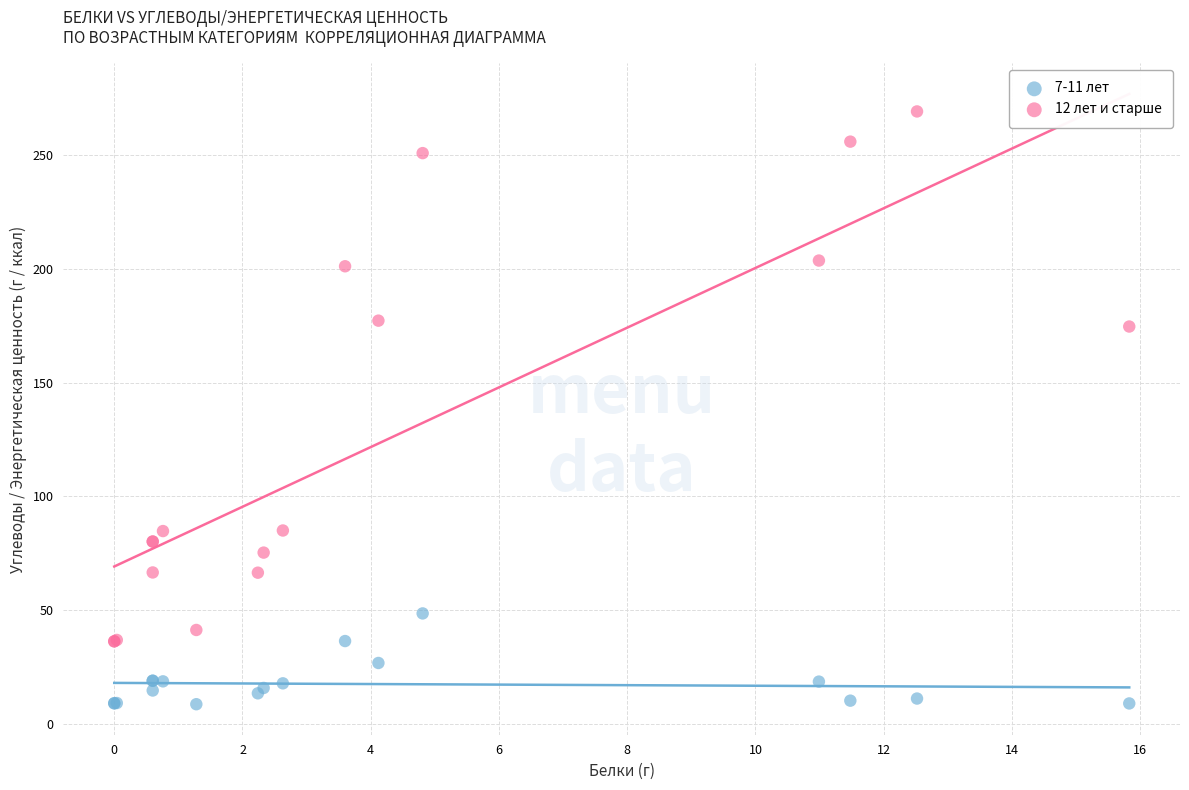

What is the X range (max minus min) for the scatter plot?

15.8